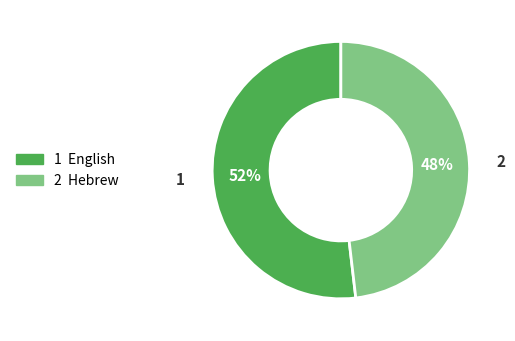

To the nearest percent, what is the average slice percentage?

50%